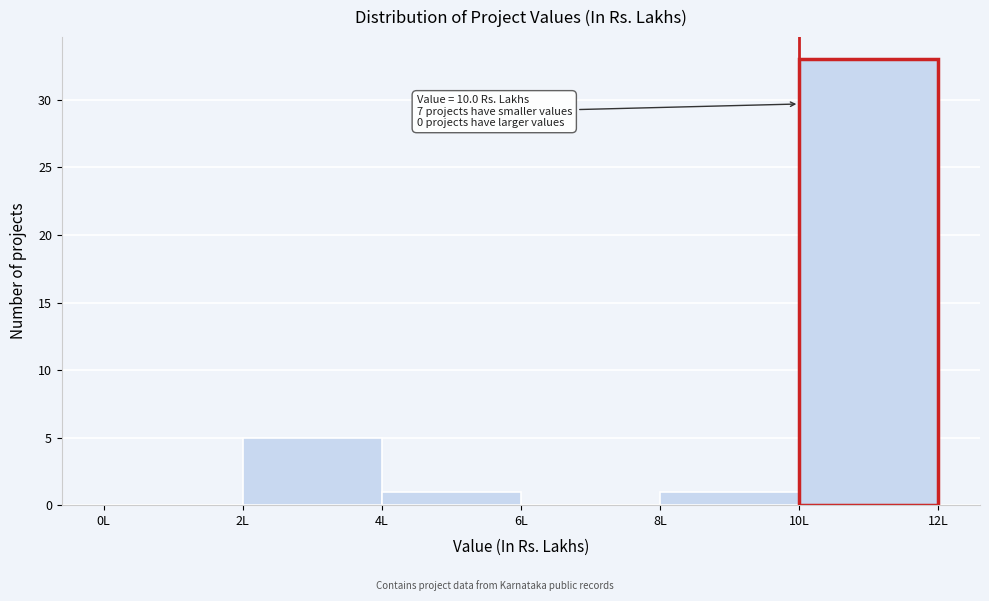

Which range on the x-axis has the tallest bar?

10 to 12